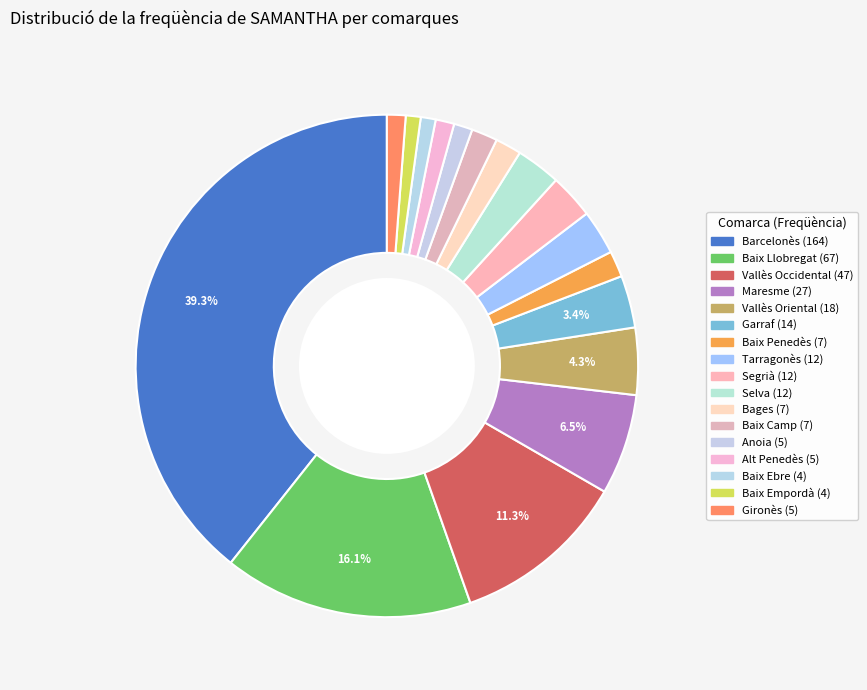

Rank the categories by value from lowest to highest.

Baix Ebre, Baix Empordà, Anoia, Alt Penedès, Gironès, Baix Penedès, Bages, Baix Camp, Tarragonès, Segrià, Selva, Garraf, Vallès Oriental, Maresme, Vallès Occidental, Baix Llobregat, Barcelonès